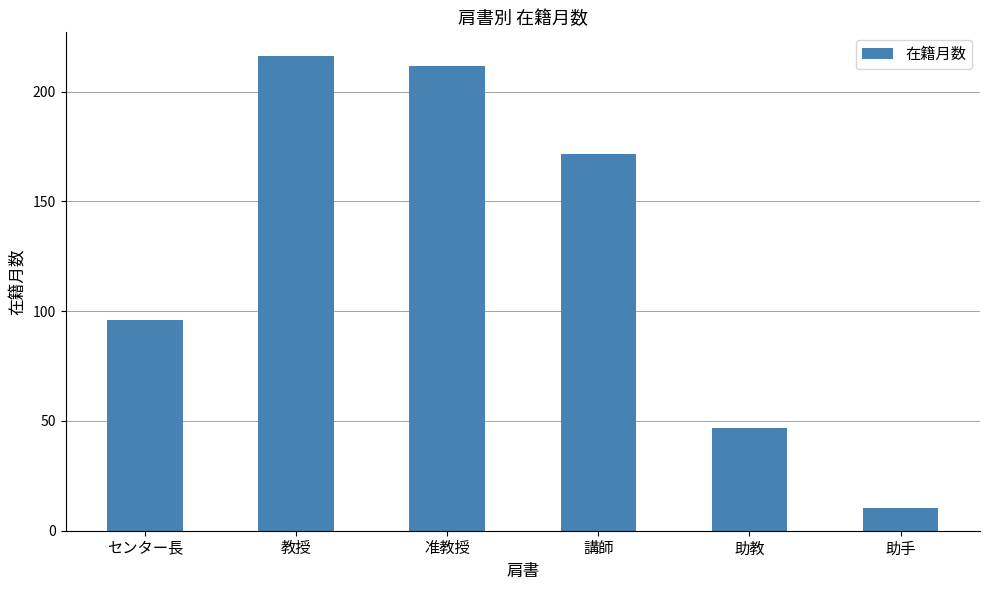

What is the change in value from 講師 to 助教?

-124.9